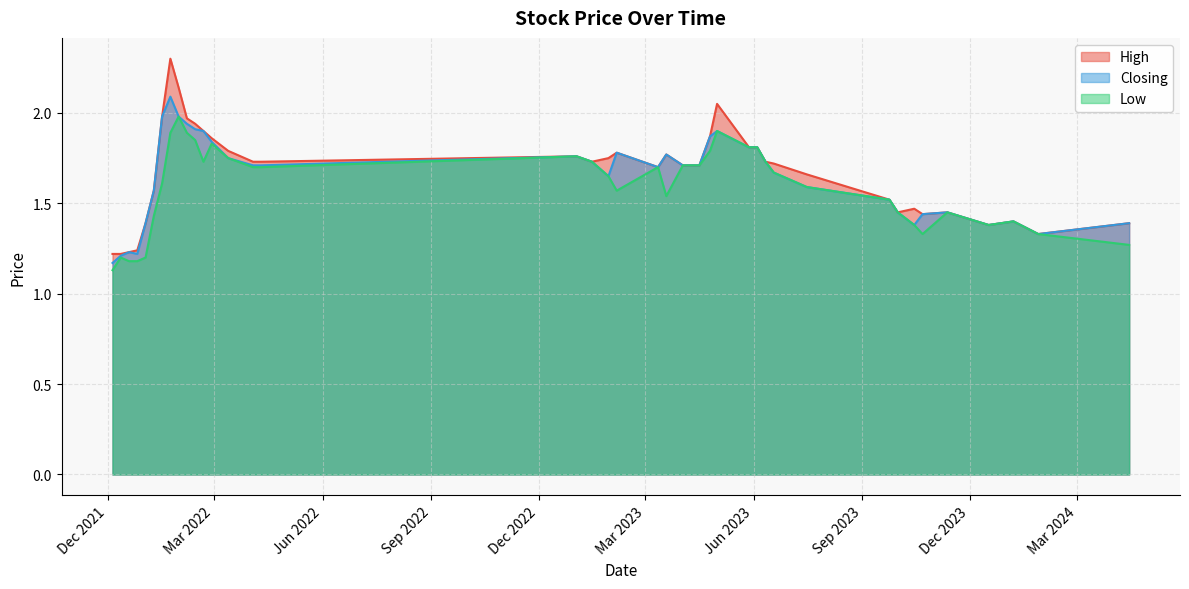

True or false: Low and High cross at least once.

False